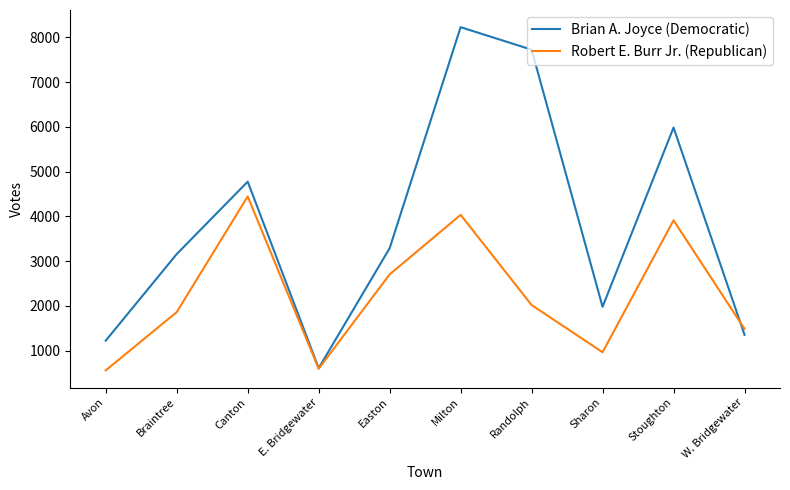

At W. Bridgewater, list the series in order from largest to smallest.

Robert E. Burr Jr. (Republican), Brian A. Joyce (Democratic)